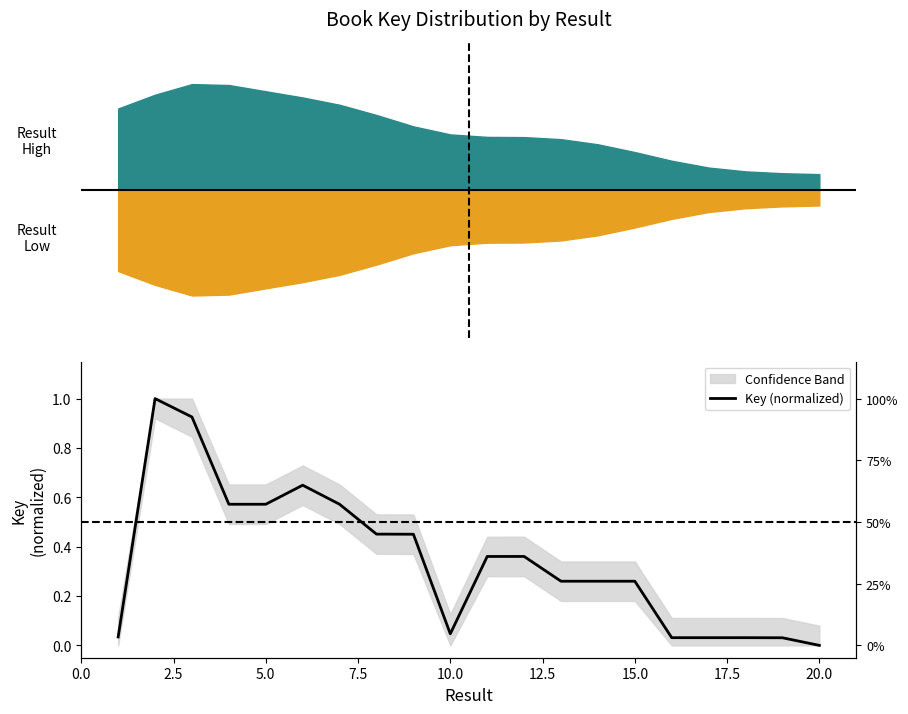

Reading left to right, what are all the values shown in this chart?

0.0	1.0	0.9	0.6	0.6	0.6	0.6	0.5	0.5	0.0	0.4	0.4	0.3	0.3	0.3	0.0	0.0	0.0	0.0	0.0